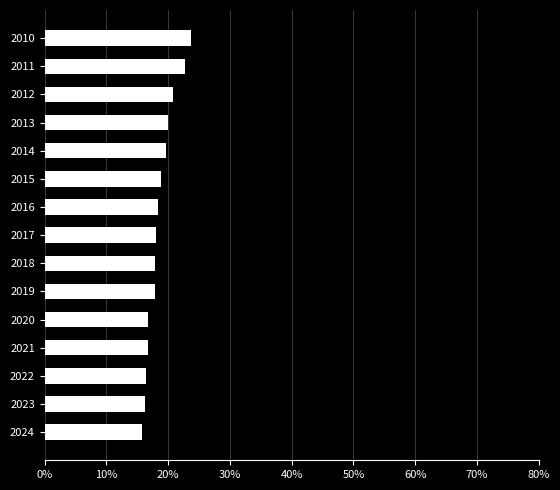

Does the chart contain any negative values?

No